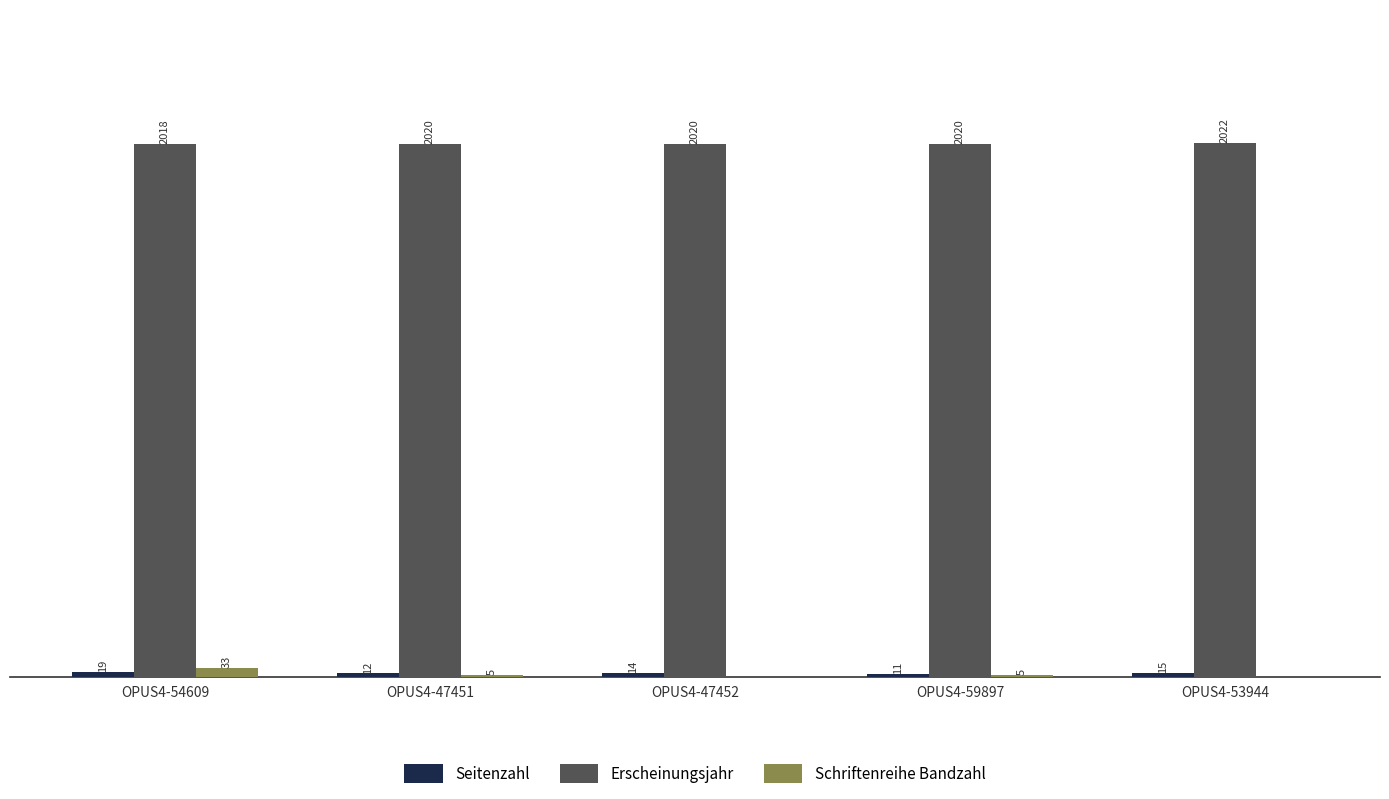

At which category is the sum across all series the highest?

OPUS4-54609